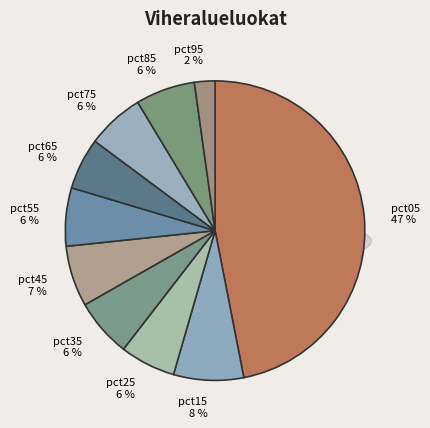

True or false: pct15 accounts for 1% of the total.

False